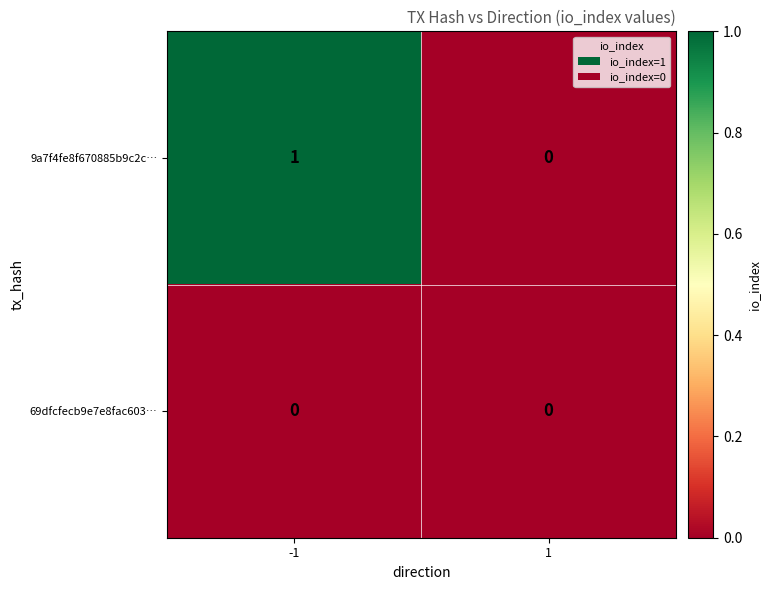

At which category is the sum across all series the highest?

-1